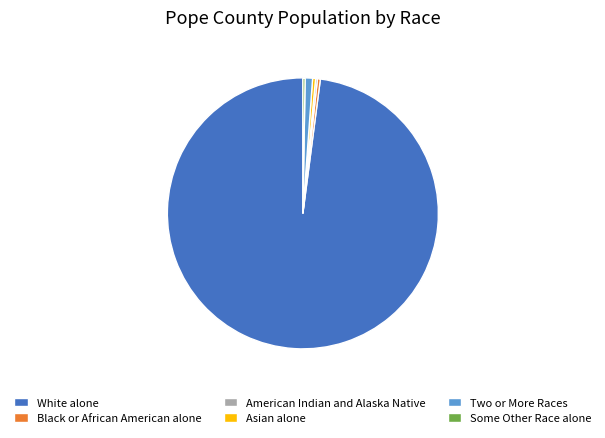

What is the largest slice in the pie chart?

White alone